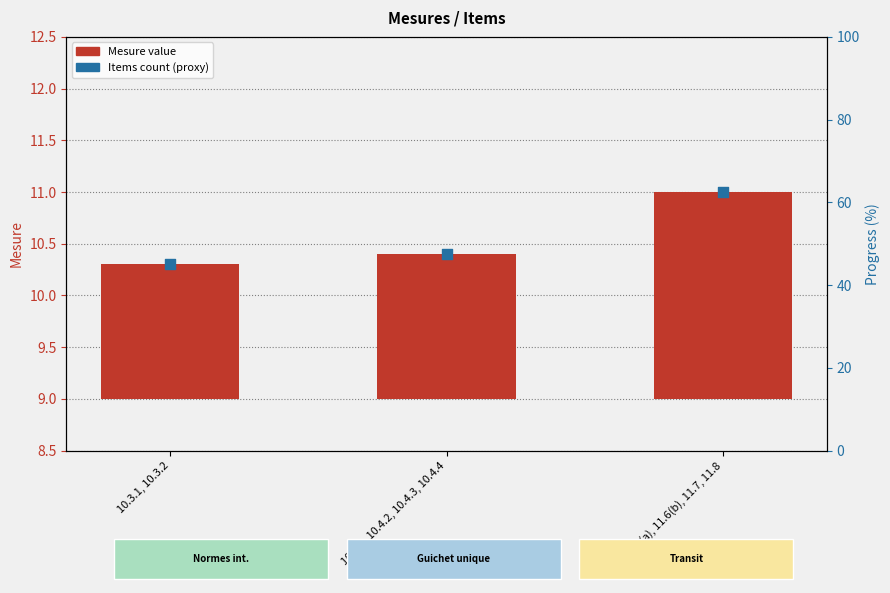

What are all the series names shown in the legend?

Mesure value, Items count (proxy)